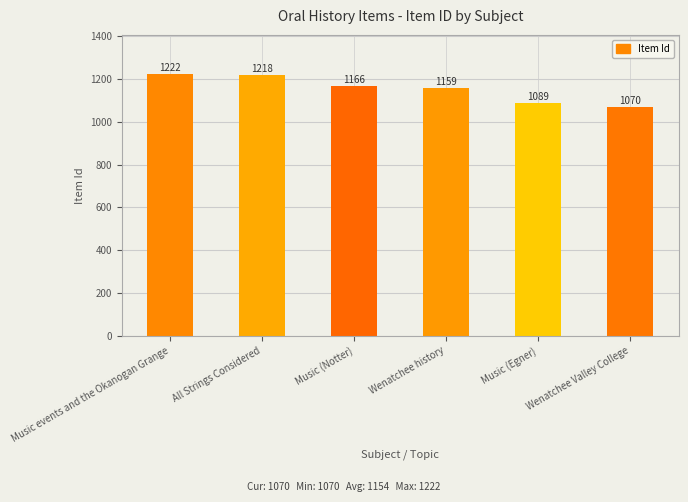

True or false: the data shows 1844 at Wenatchee history.

False